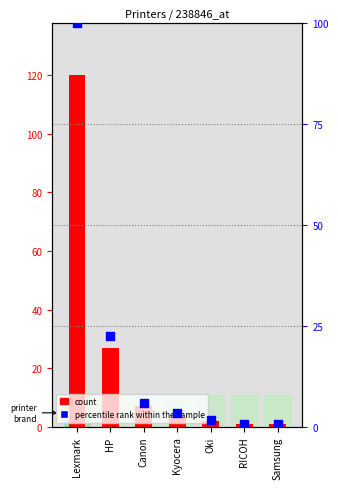

What are all the series names shown in the legend?

count, percentile rank within the sample